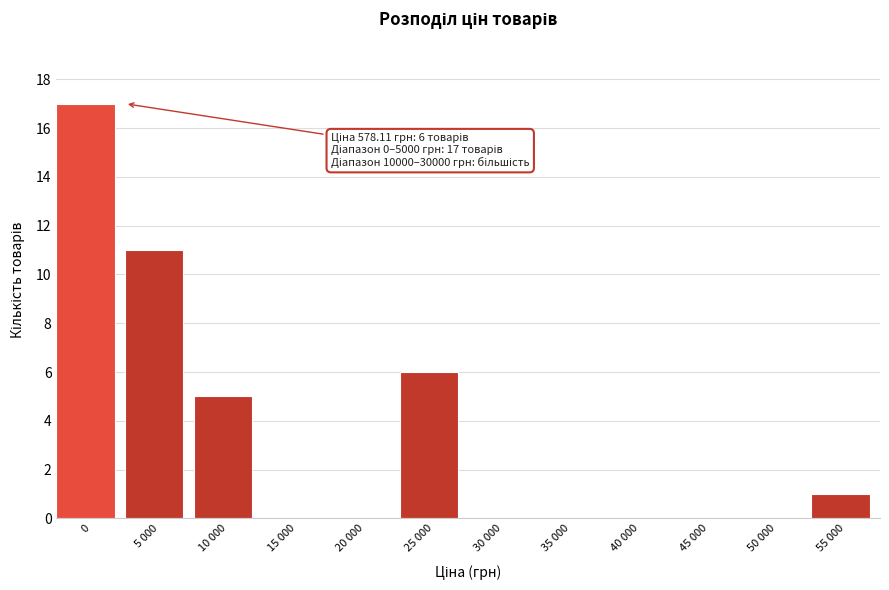

Reading left to right, extract all data points from this chart.

0=17	5 000=11	10 000=5	15 000=0	20 000=0	25 000=6	30 000=0	35 000=0	40 000=0	45 000=0	50 000=0	55 000=1